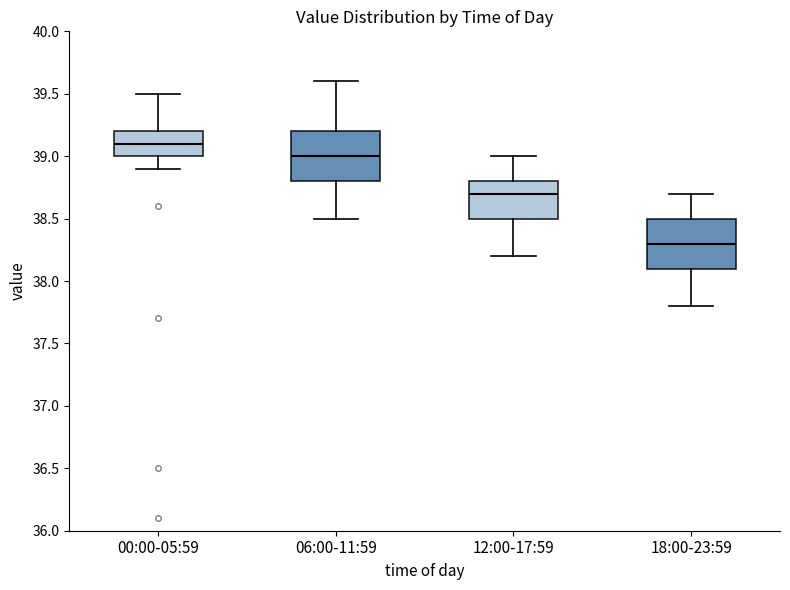

Which box's median line is the highest?

00:00-05:59